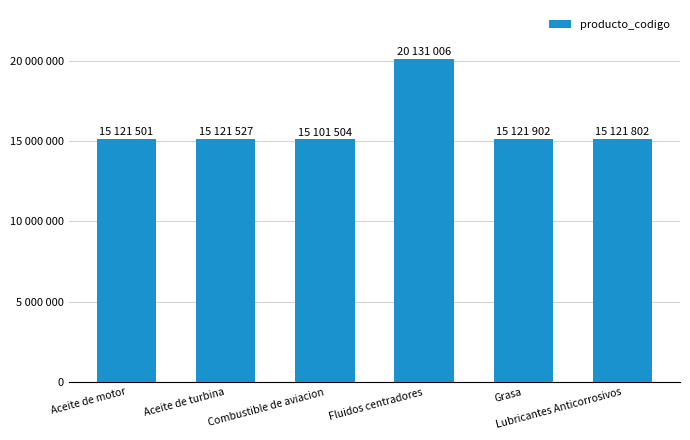

Does the chart contain any negative values?

No